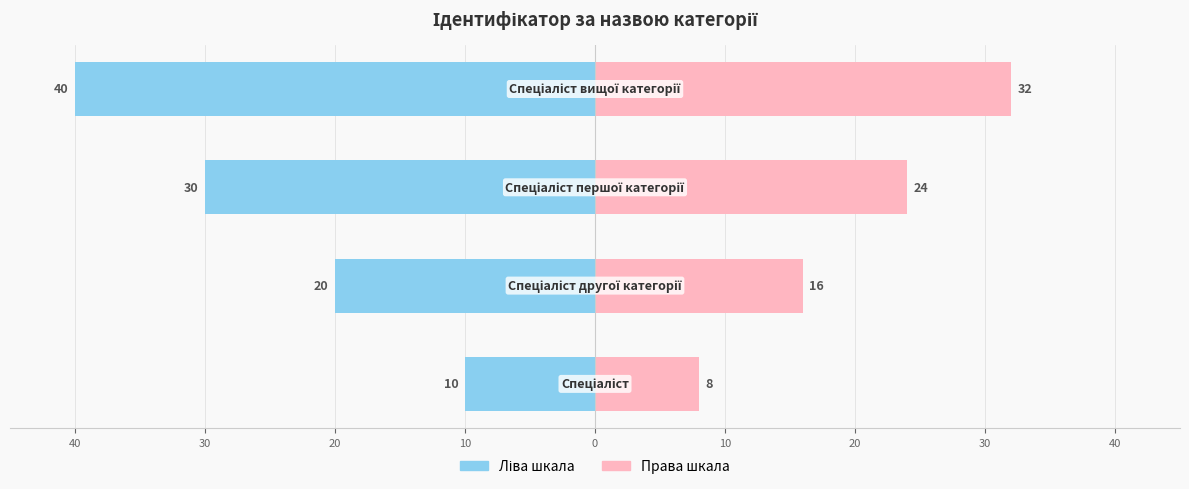

What is the difference between the maximum and minimum values in the Права шкала (Ідентифікатор × 8) series?

24